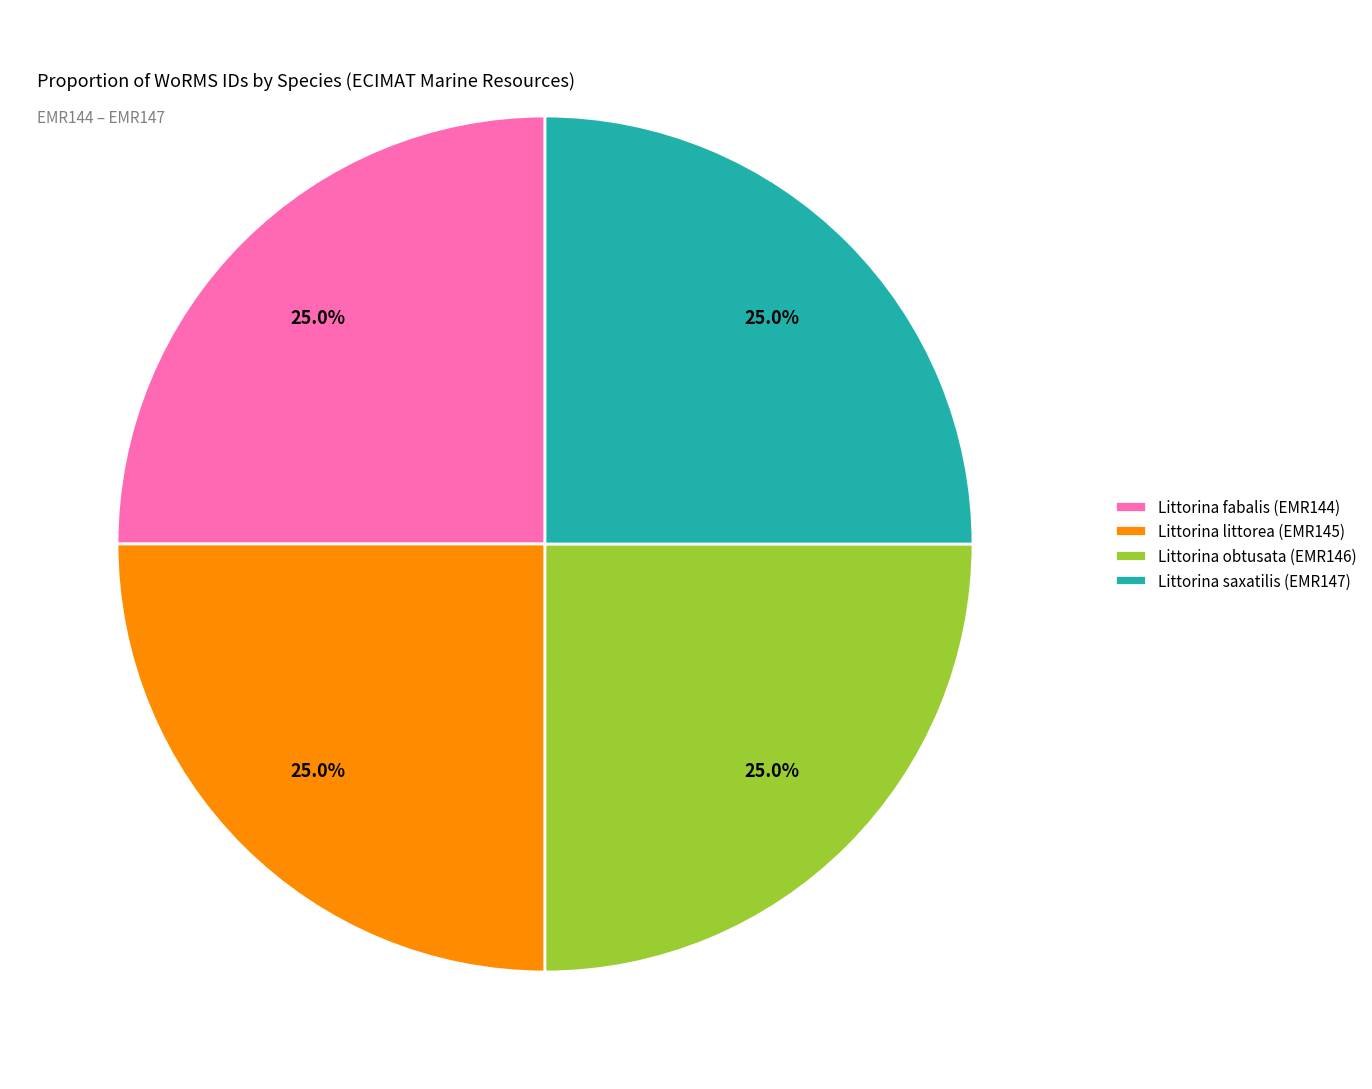

Approximately how many times larger is the value at Littorina fabalis (EMR144) compared to Littorina obtusata (EMR146)?

1.0